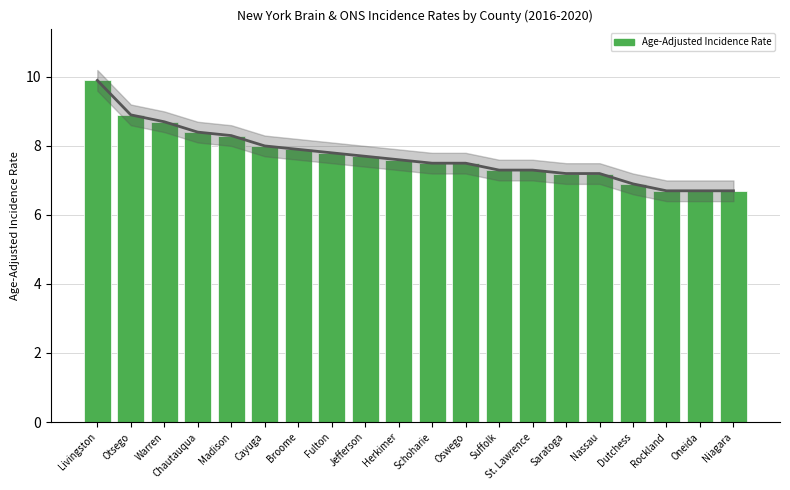

Rank the categories by value from highest to lowest.

Livingston, Otsego, Warren, Chautauqua, Madison, Cayuga, Broome, Fulton, Jefferson, Herkimer, Schoharie, Oswego, Suffolk, St. Lawrence, Saratoga, Nassau, Dutchess, Rockland, Oneida, Niagara